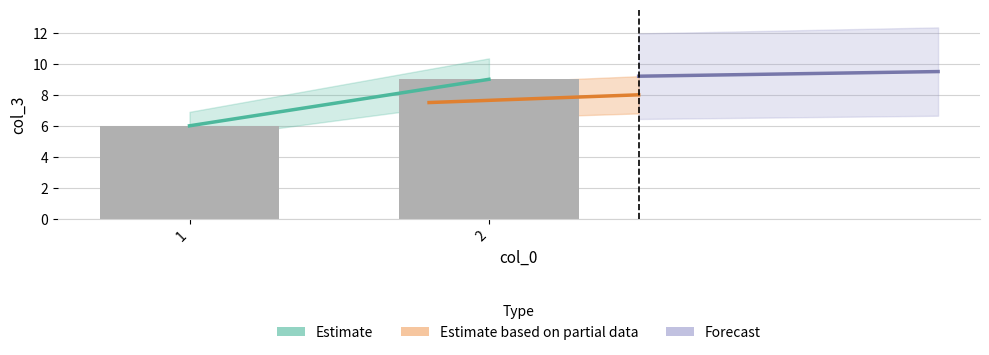

Approximately how many times larger is the value at 1 compared to 2?

0.7